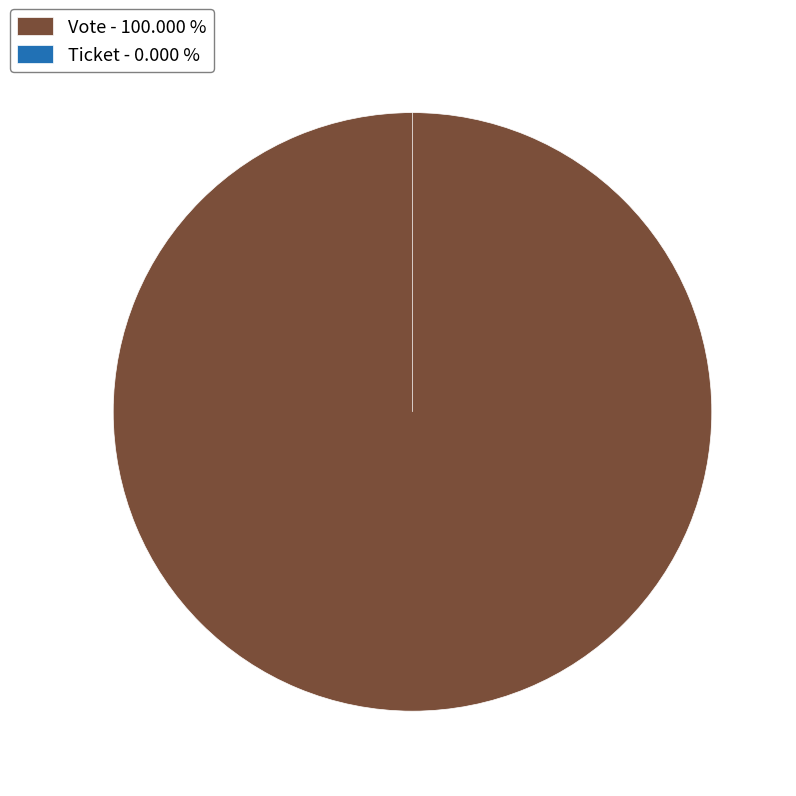

Which slice is the smallest?

Ticket